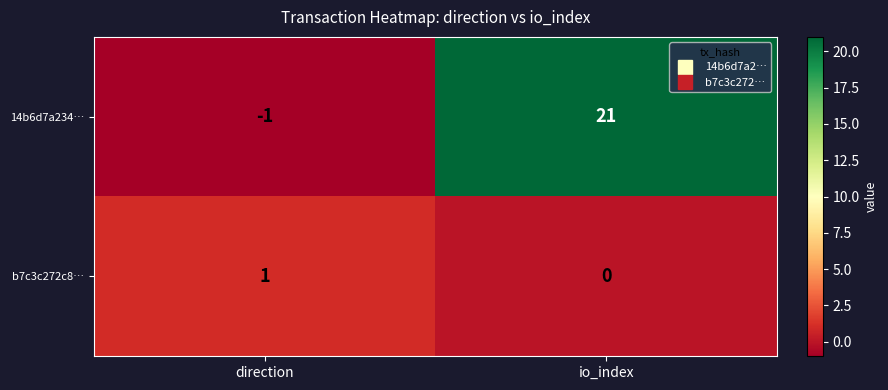

Which category has the lowest value across all series?

direction